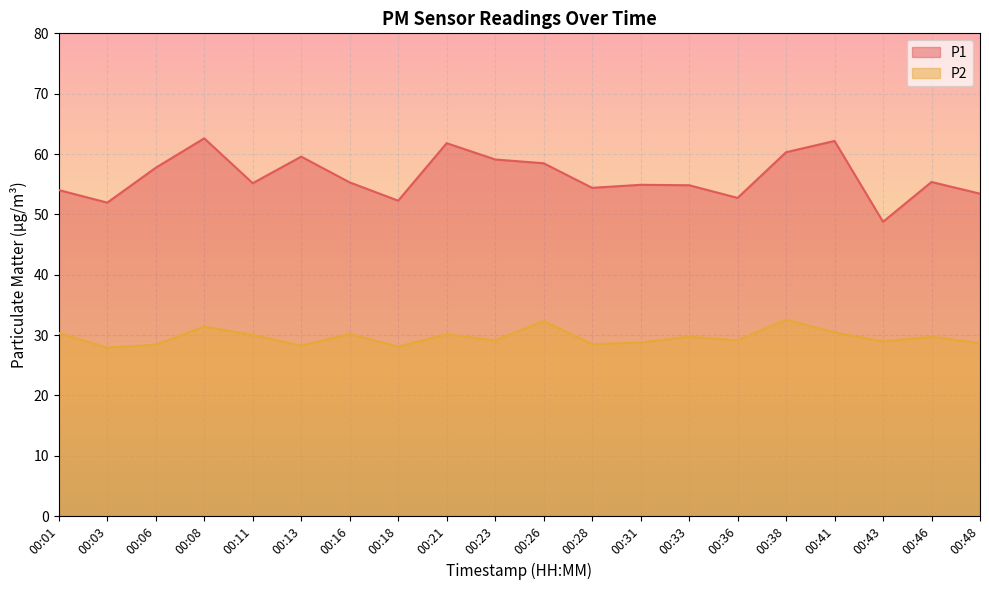

What is the spread (max minus min) of values at 00:46?

25.6